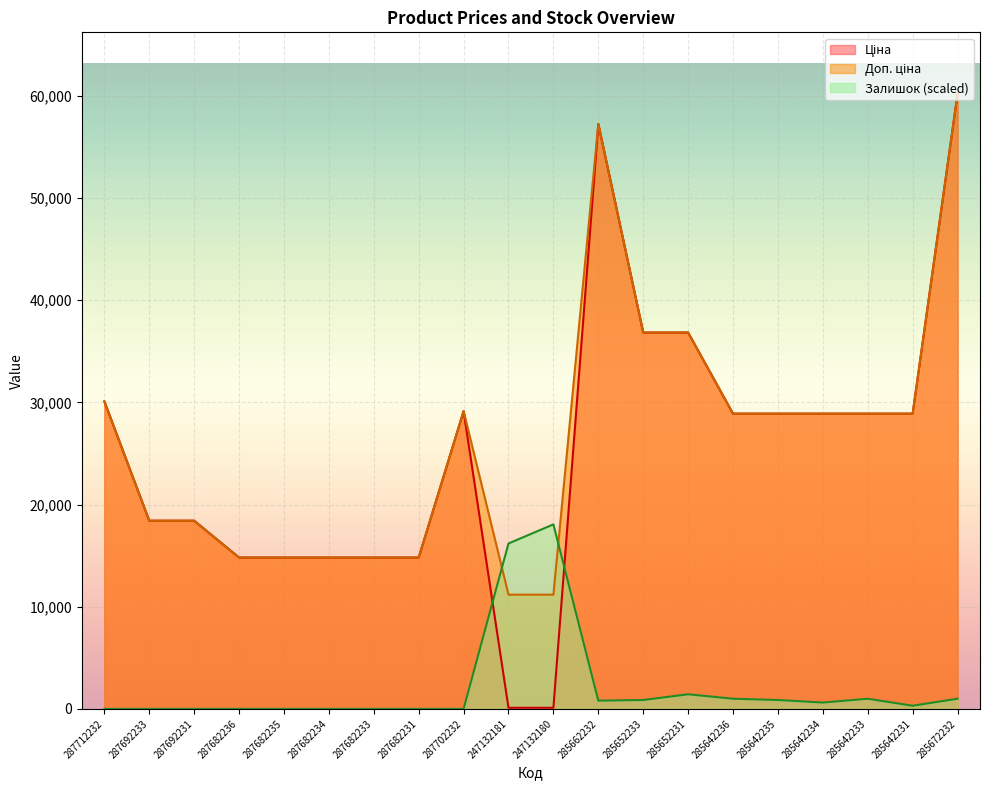

Where does the Доп. ціна series first go above 28901?

287712232